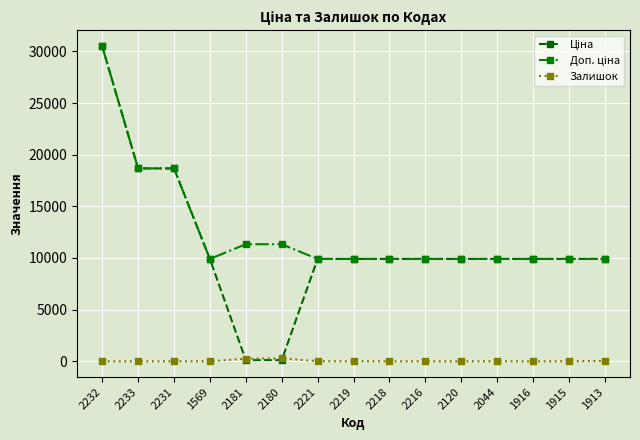

At which category is the sum across all series the highest?

2232